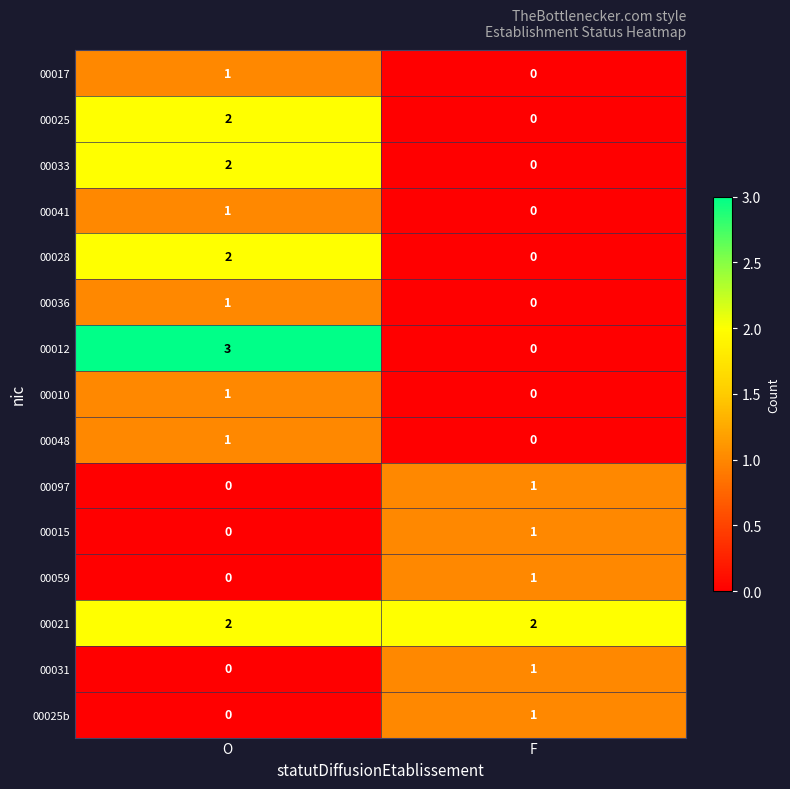

Rank the categories by 00015 value from highest to lowest.

F, O